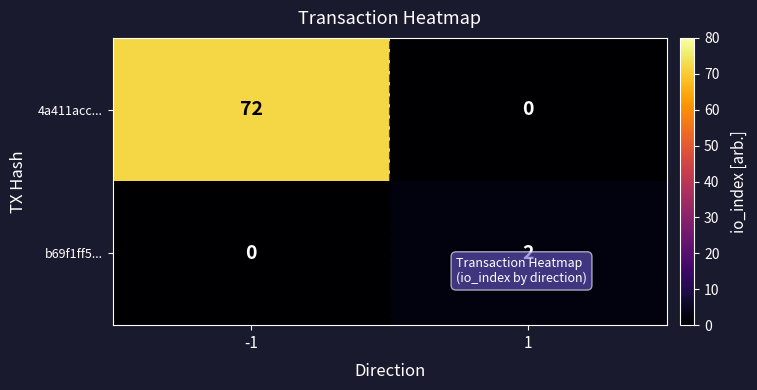

What is the difference between the highest and lowest values at 1?

2